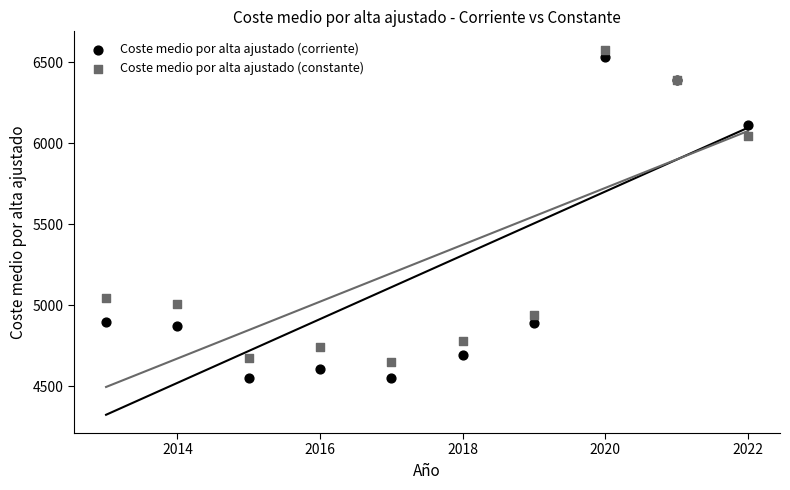

Which series has the largest Y range (max minus min)?

Coste medio por alta ajustado (corriente)